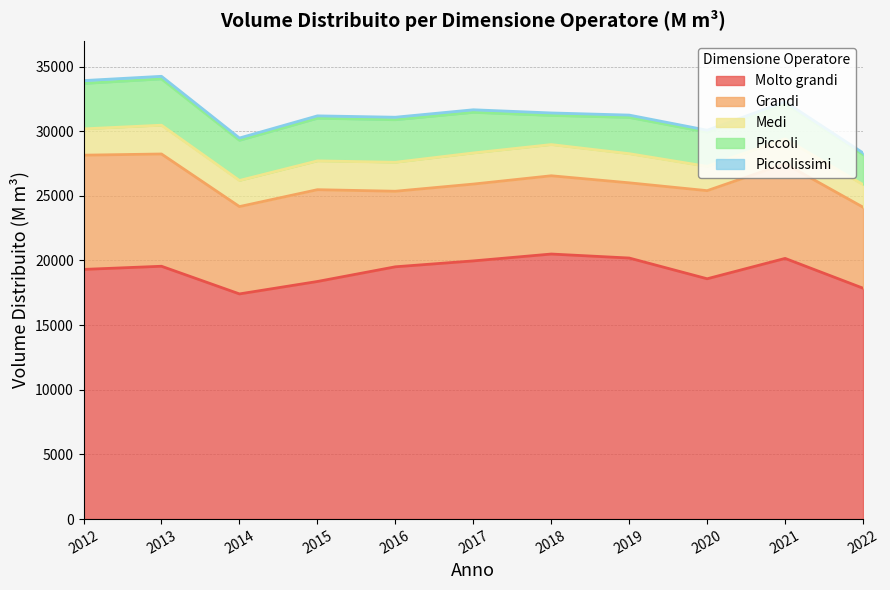

Reading left to right, list all the values displayed in this chart.

Molto grandi: 19309	19553	17414	18375	19511	19967	20498	20189	18585	20160	17855
Grandi: 8834	8682	6754	7099	5843	5941	6052	5816	6814	7323	6264
Medi: 2034	2227	2020	2228	2240	2407	2413	2254	1878	1921	1748
Piccoli: 3512	3578	3105	3297	3290	3141	2254	2804	2643	2723	2320
Piccolissimi: 223	202	176	184	194	198	191	180	154	146	129